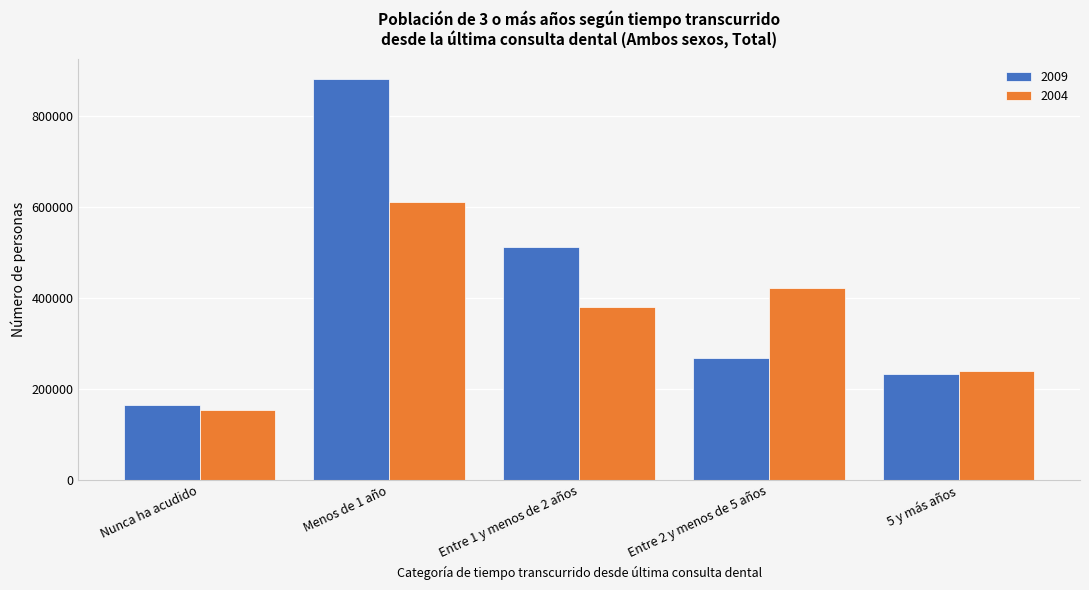

Reading left to right, extract all data points from this chart.

2009: Nunca ha acudido=164397	Menos de 1 año=880954	Entre 1 y menos de 2 años=512201	Entre 2 y menos de 5 años=268310	5 y más años=232182
2004: Nunca ha acudido=153697	Menos de 1 año=612080	Entre 1 y menos de 2 años=380896	Entre 2 y menos de 5 años=421810	5 y más años=239900